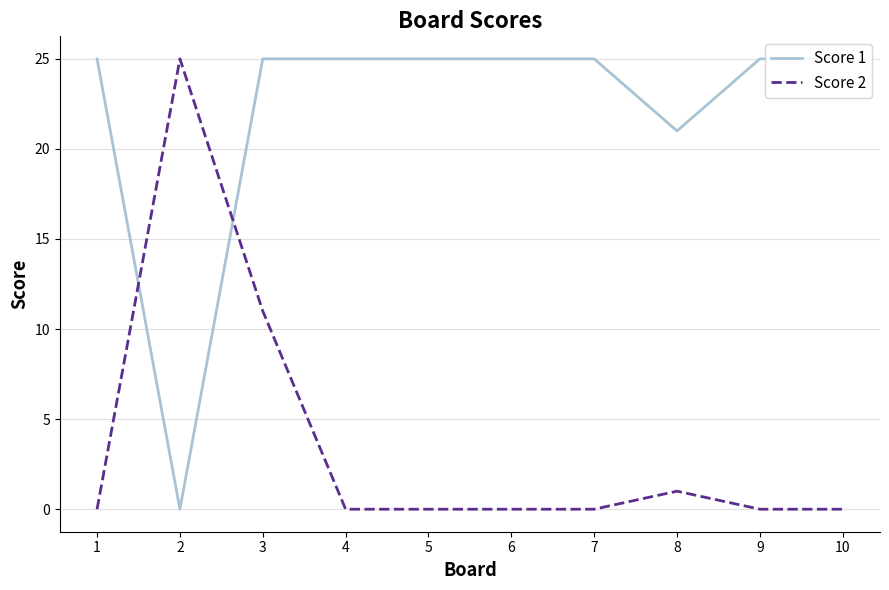

What is the difference between the highest and lowest values at 3?

14